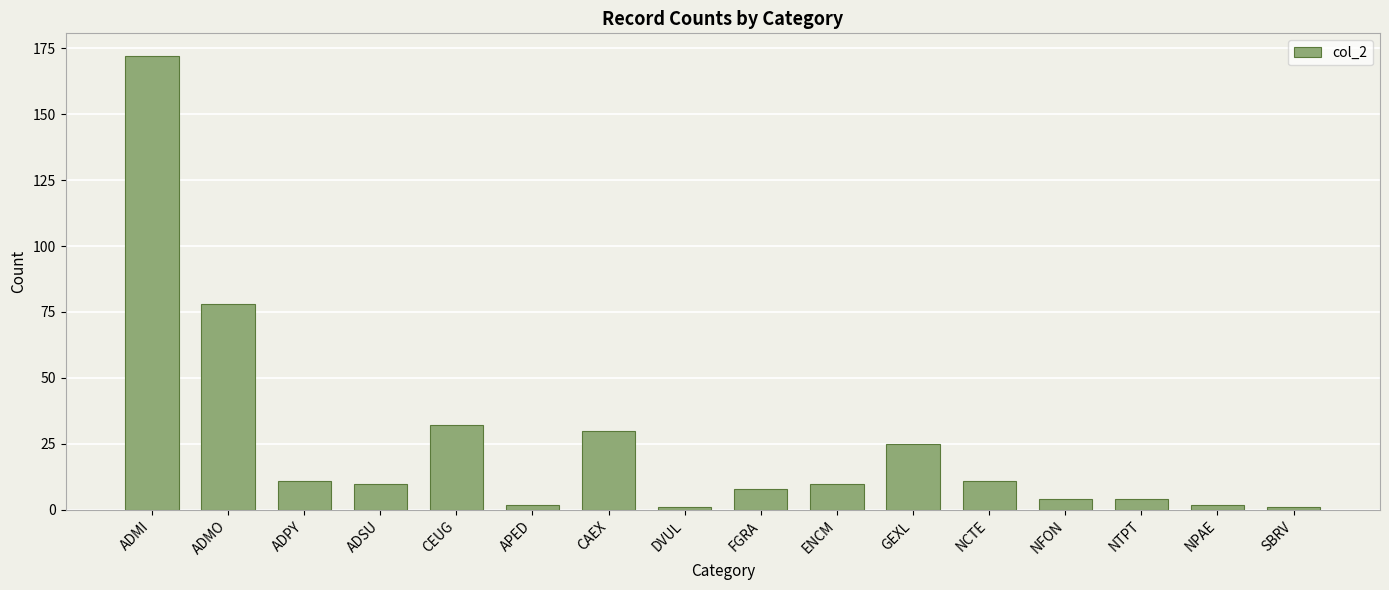

What is the sum of the values at NCTE and DVUL?

12